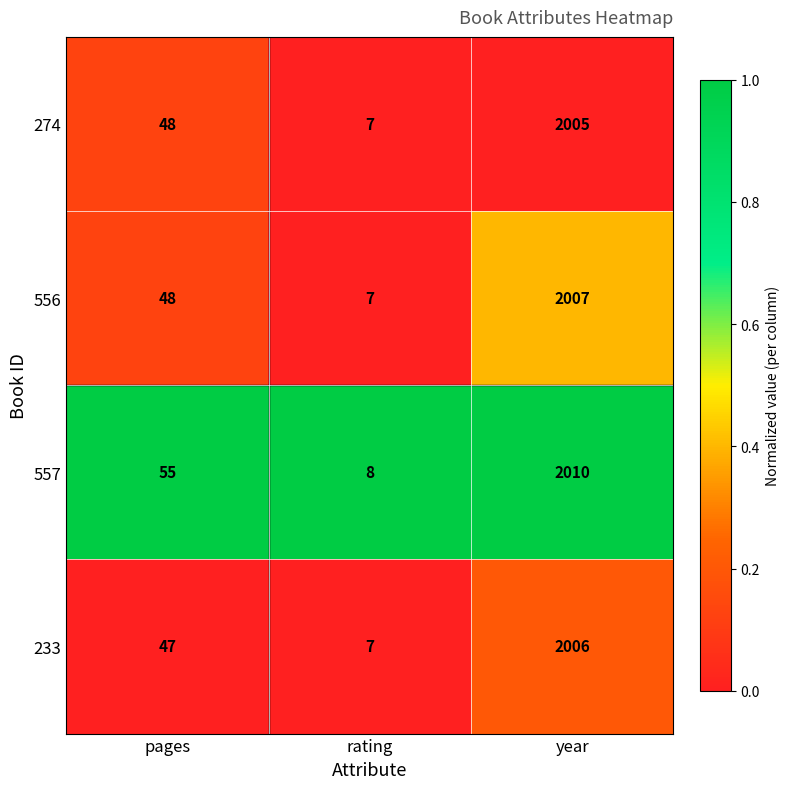

Reading left to right, transcribe all the data shown in this chart.

274: pages=48	rating=7	year=2005
556: pages=48	rating=7	year=2007
557: pages=55	rating=8	year=2010
233: pages=47	rating=7	year=2006